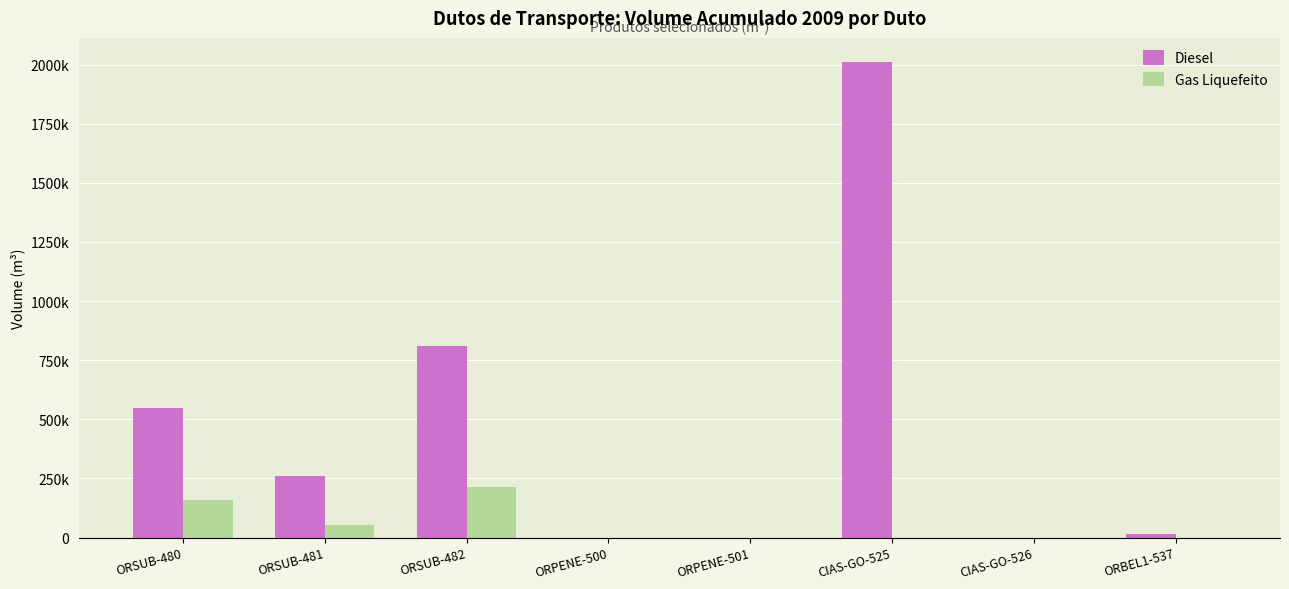

What is the sum of the Diesel values at ORSUB-482 and CIAS-GO-526?

808622